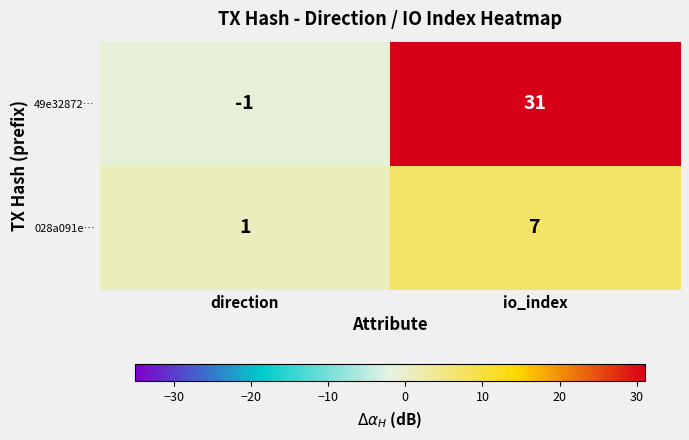

What is the smallest value displayed?

-1